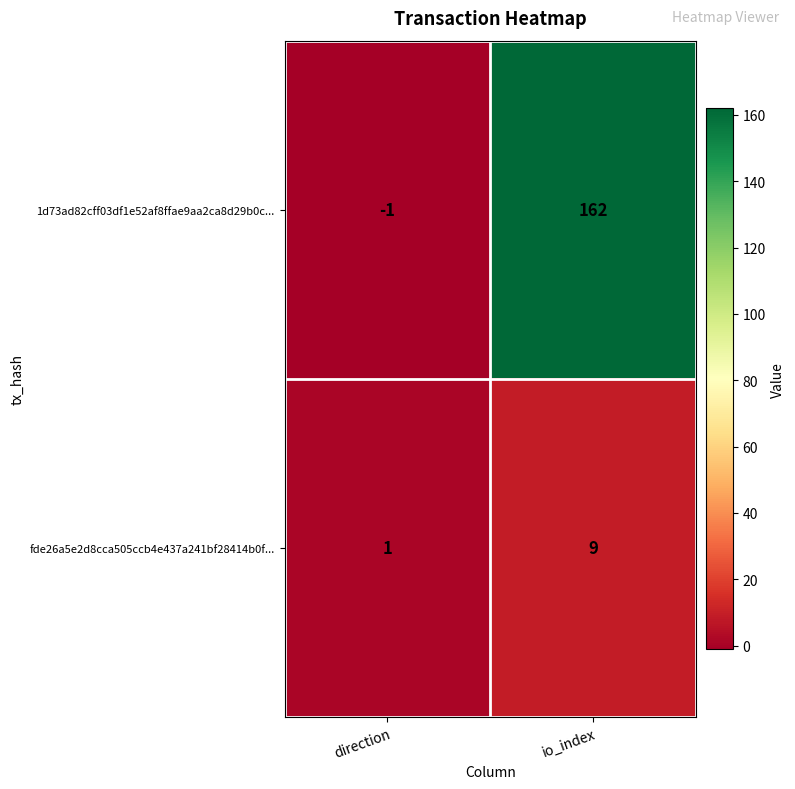

At io_index, list the series in order from smallest to largest.

fde26a5e2d8cca505ccb4e437a241bf28414b0f..., 1d73ad82cff03df1e52af8ffae9aa2ca8d29b0c...